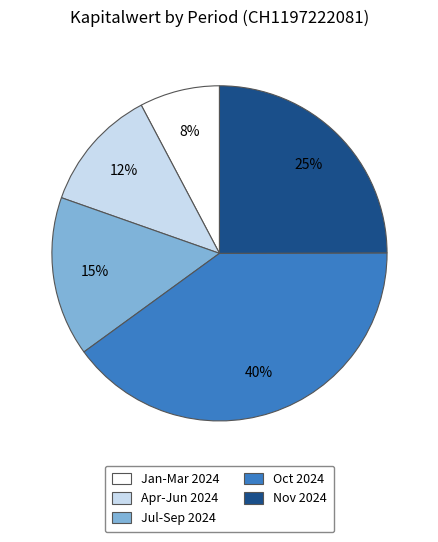

Is there a majority slice in this chart?

No